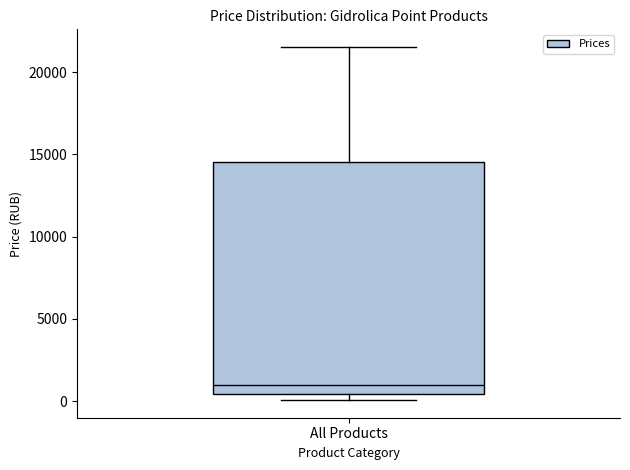

Where is the lower edge of the box for All Products on the y-axis? The values are not printed on the chart, so give them approximately, as read against the axis.

500